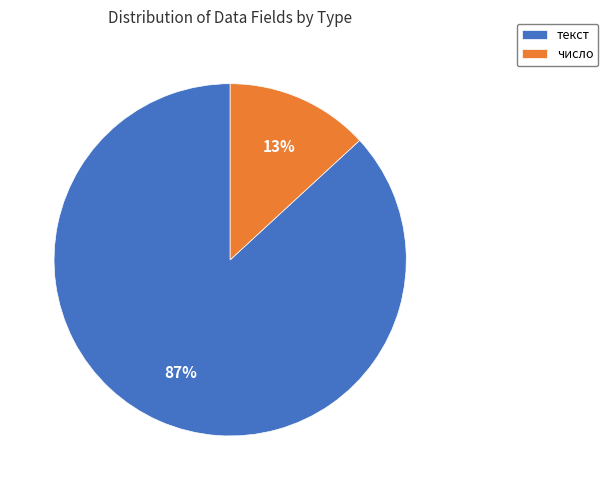

To the nearest percent, what percentage of the pie is число?

13%